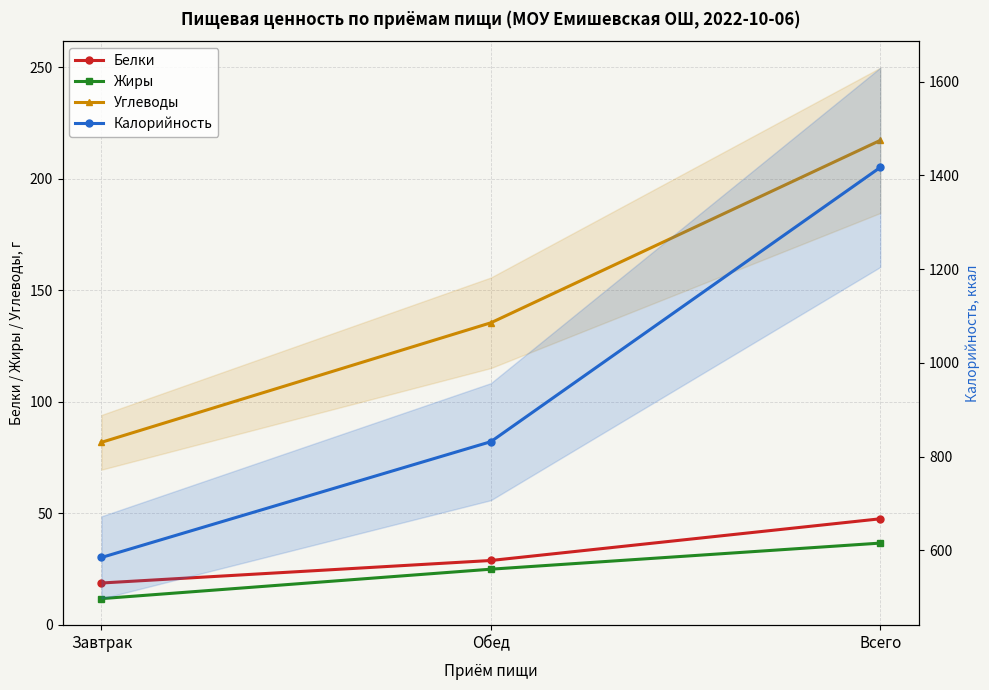

Reading right to left, transcribe all the data shown in this chart.

Белки: 47.5	28.8	18.7
Жиры: 36.6	24.9	11.7
Углеводы: 217.2	135.4	81.8
Калорийность: 1417.0	832.0	585.0